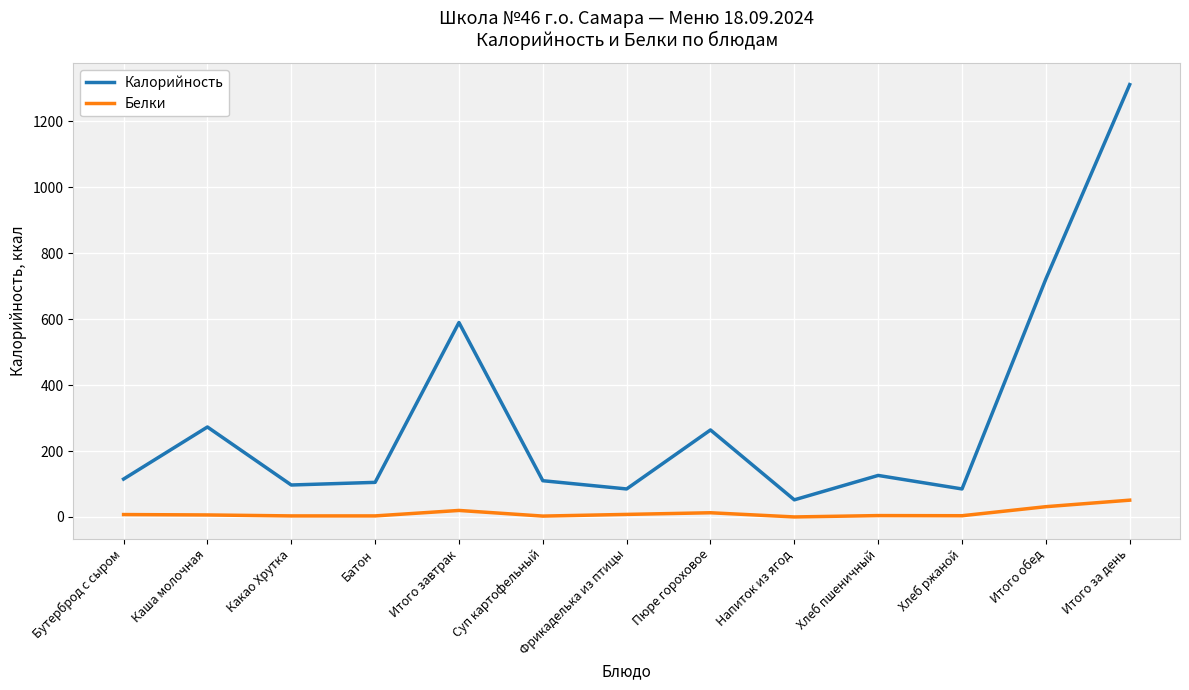

At which label is Калорийность closest to 682?

Итого обед